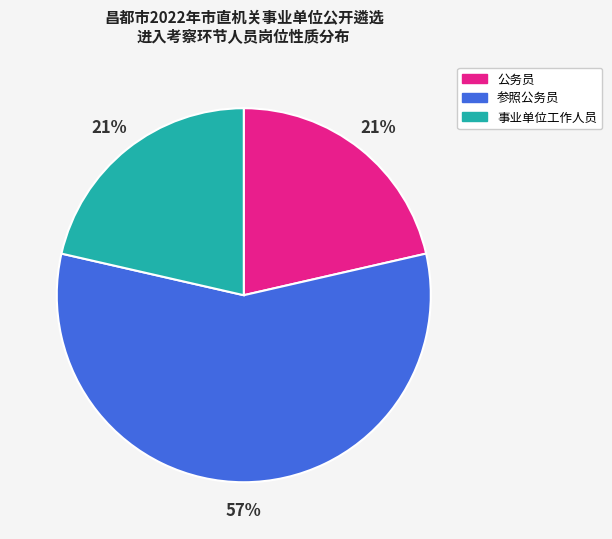

The 公务员 slice represents 21% of the pie. True or false?

True